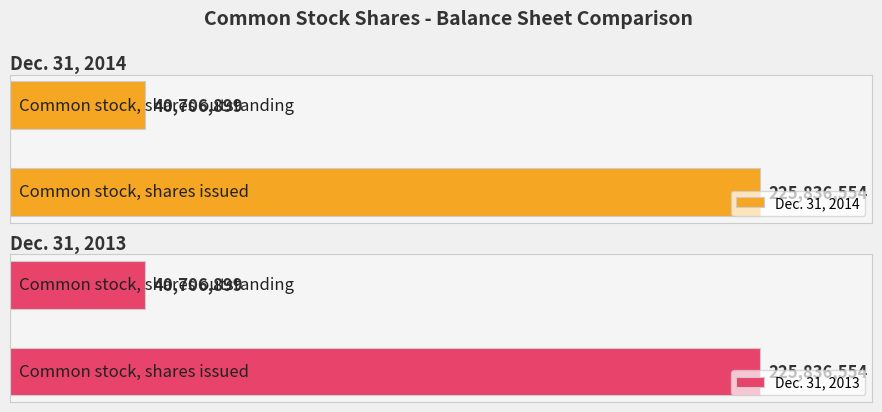

The value of Dec. 31, 2014 at Common stock, shares issued is 225836554. True or false?

True